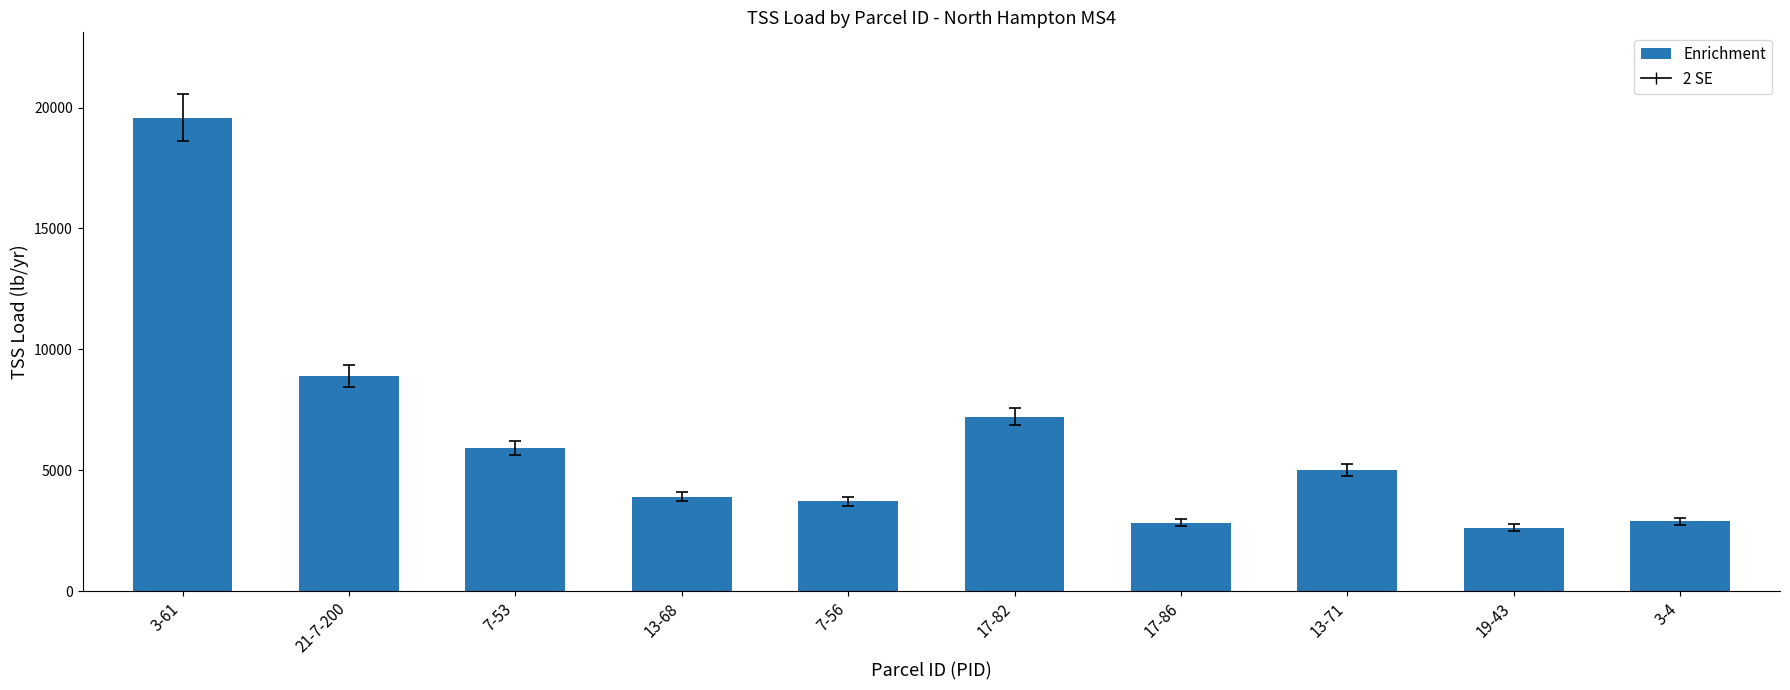

What is the difference between the maximum and second lowest values?

16766.7